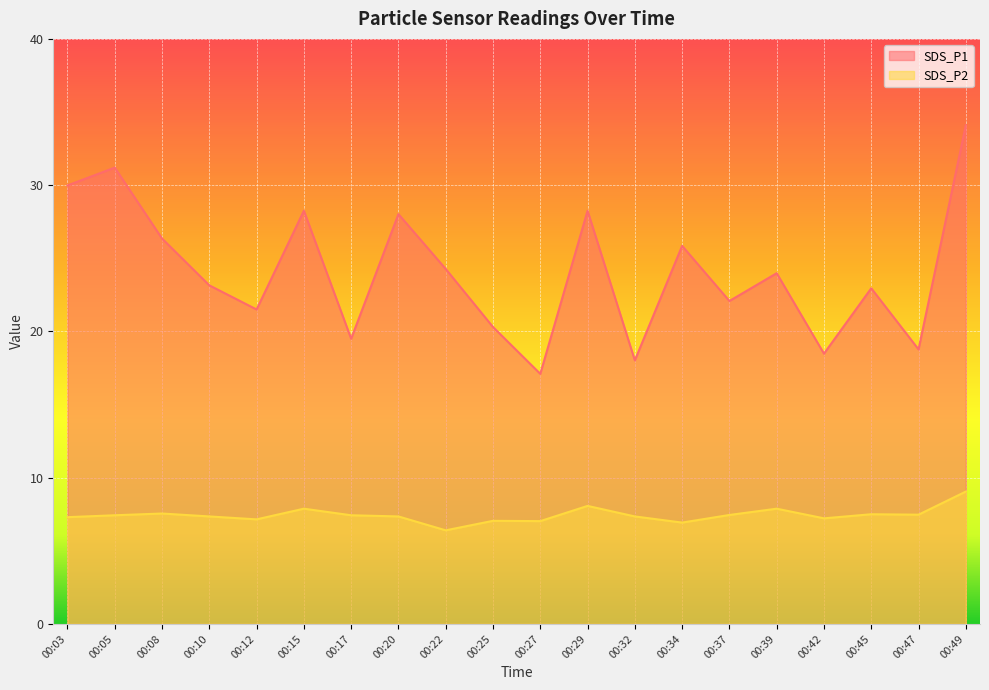

Which category has the highest value across all series?

00:49